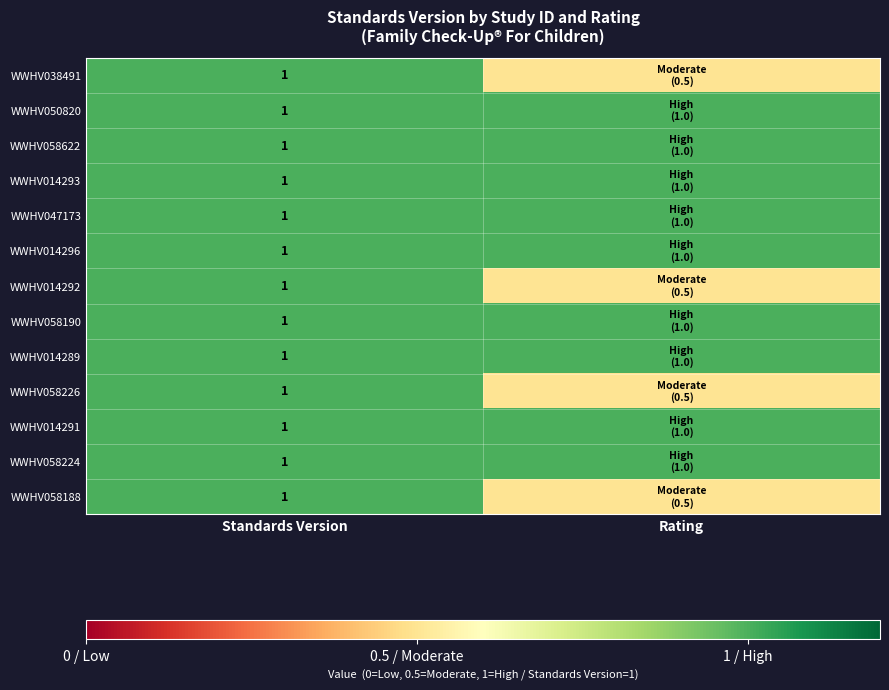

What is the total value across all series at Standards Version?

13.0